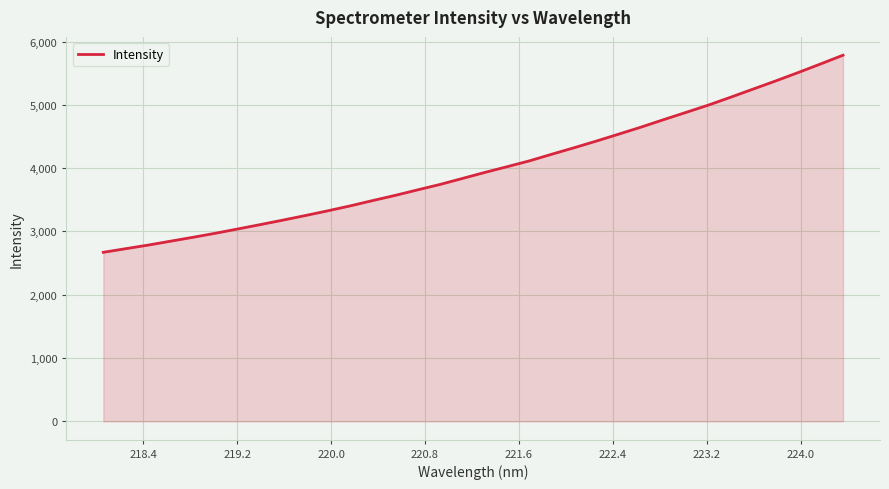

What is the minimum value shown in the chart?

2670.8